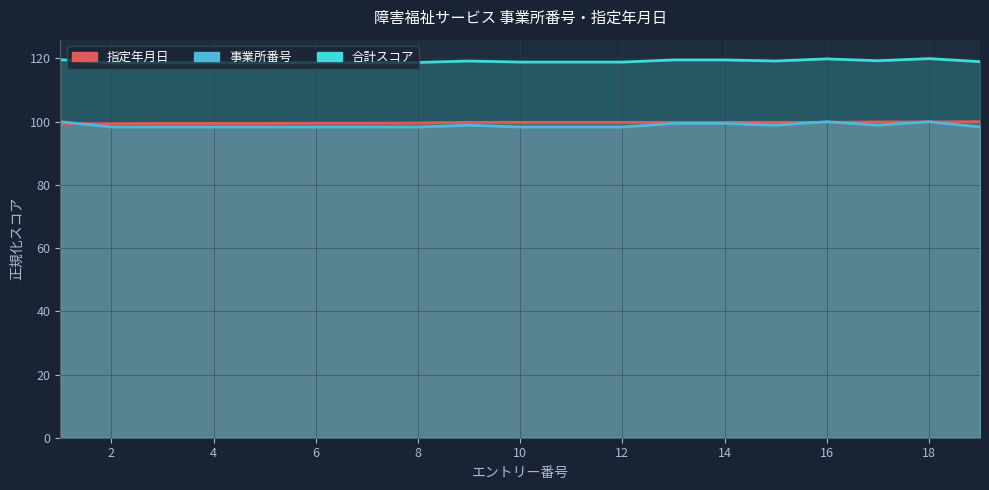

Read the 事業所番号 value at 9.

98.9